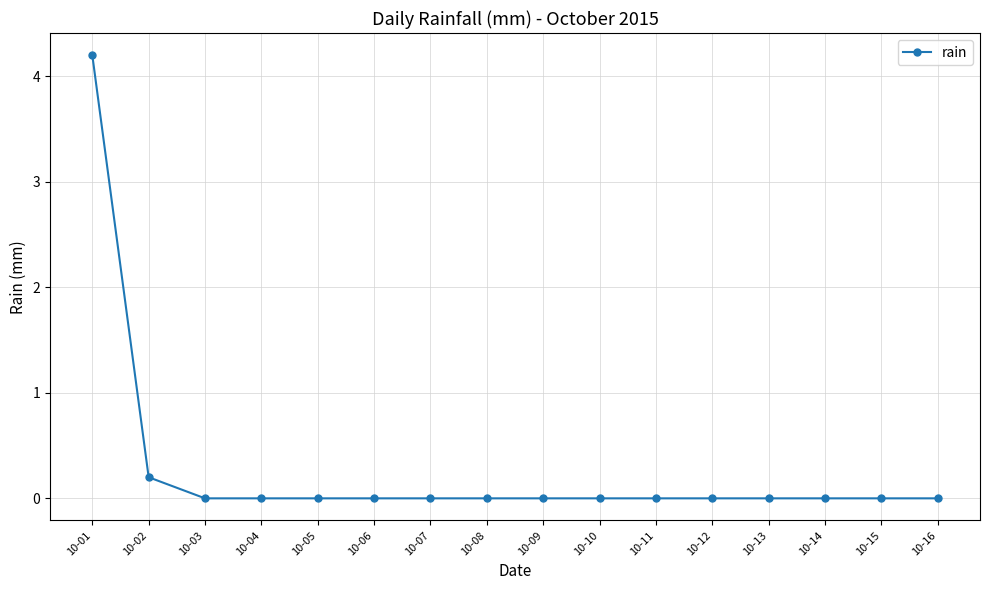

What is the greatest value displayed?

4.2